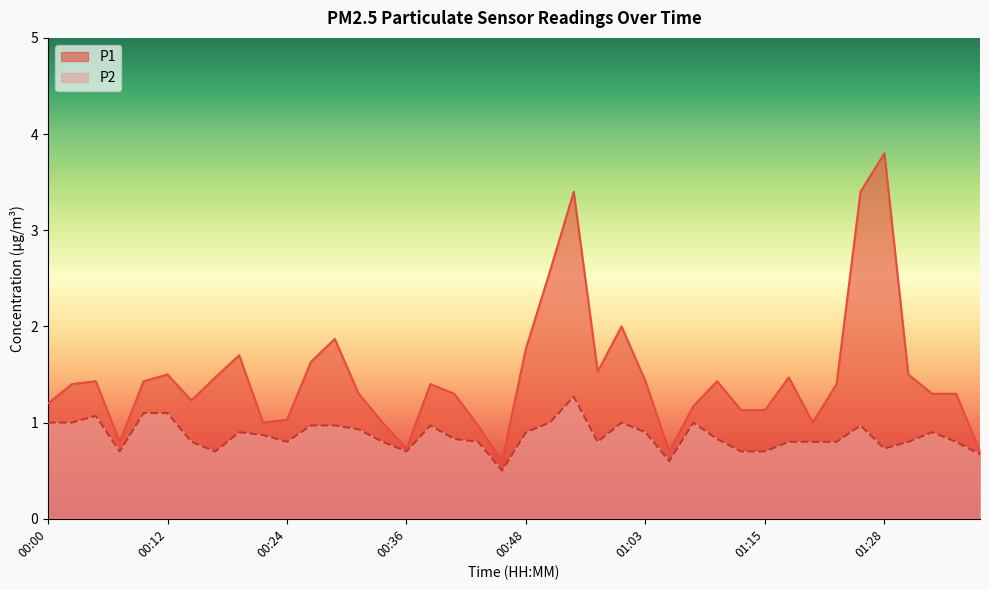

Which category has the lowest value in the P1 series?

00:46